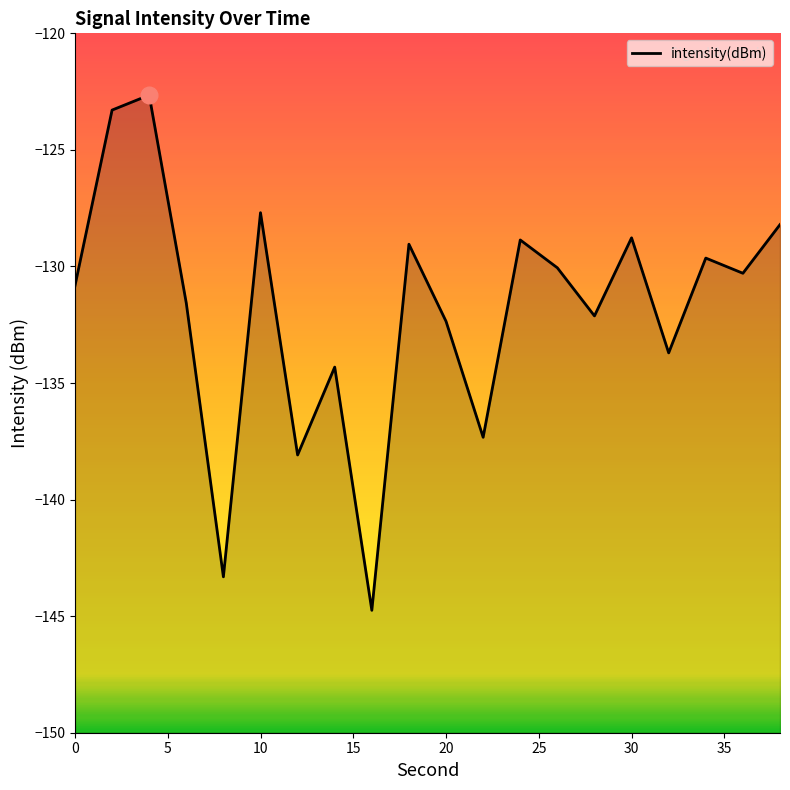

True or false: the data shows -68.4 at 0.

False